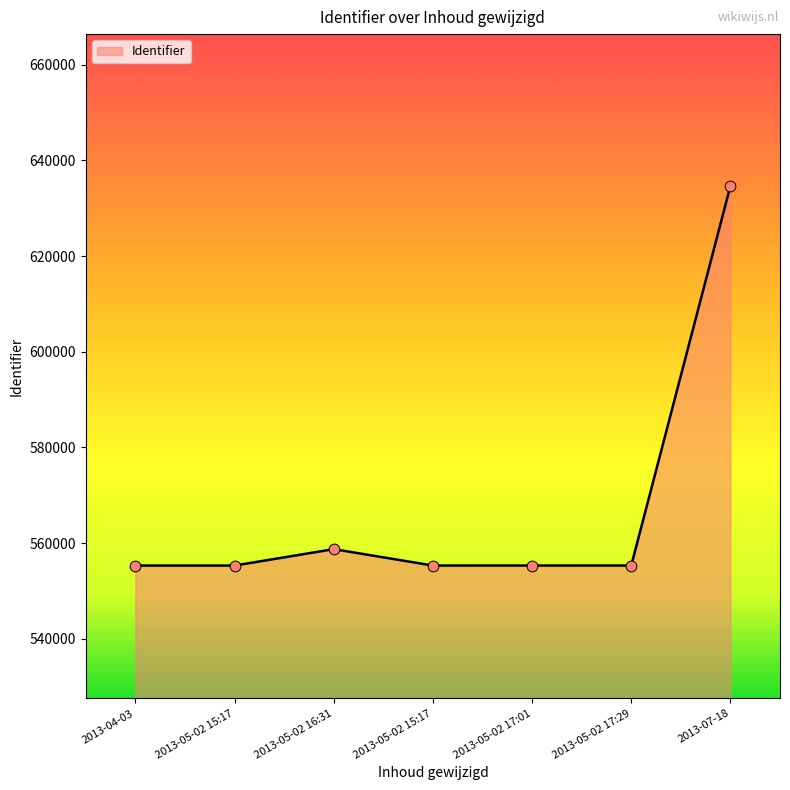

What is the change in value from 2013-05-02 15:17 to 2013-05-02 17:01?

+5